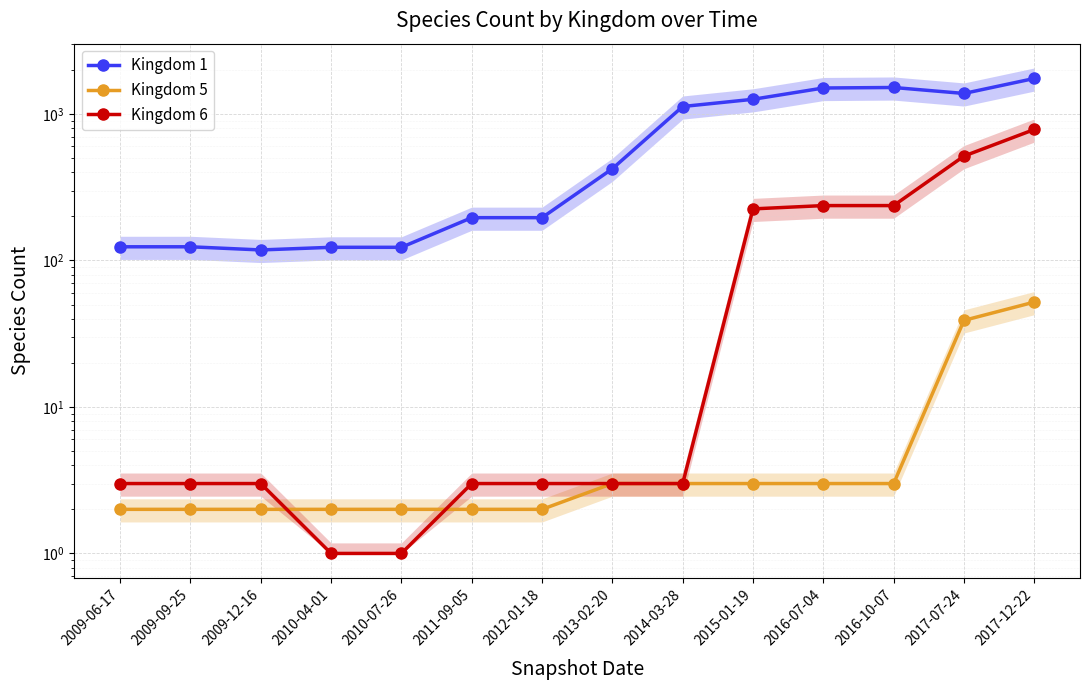

How many series are shown in this chart?

3